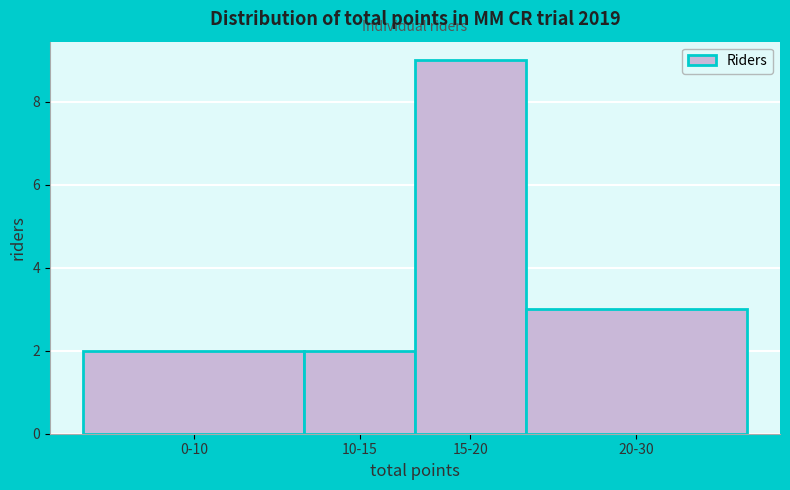

Reading left to right, extract all data points from this chart.

2	2	9	3